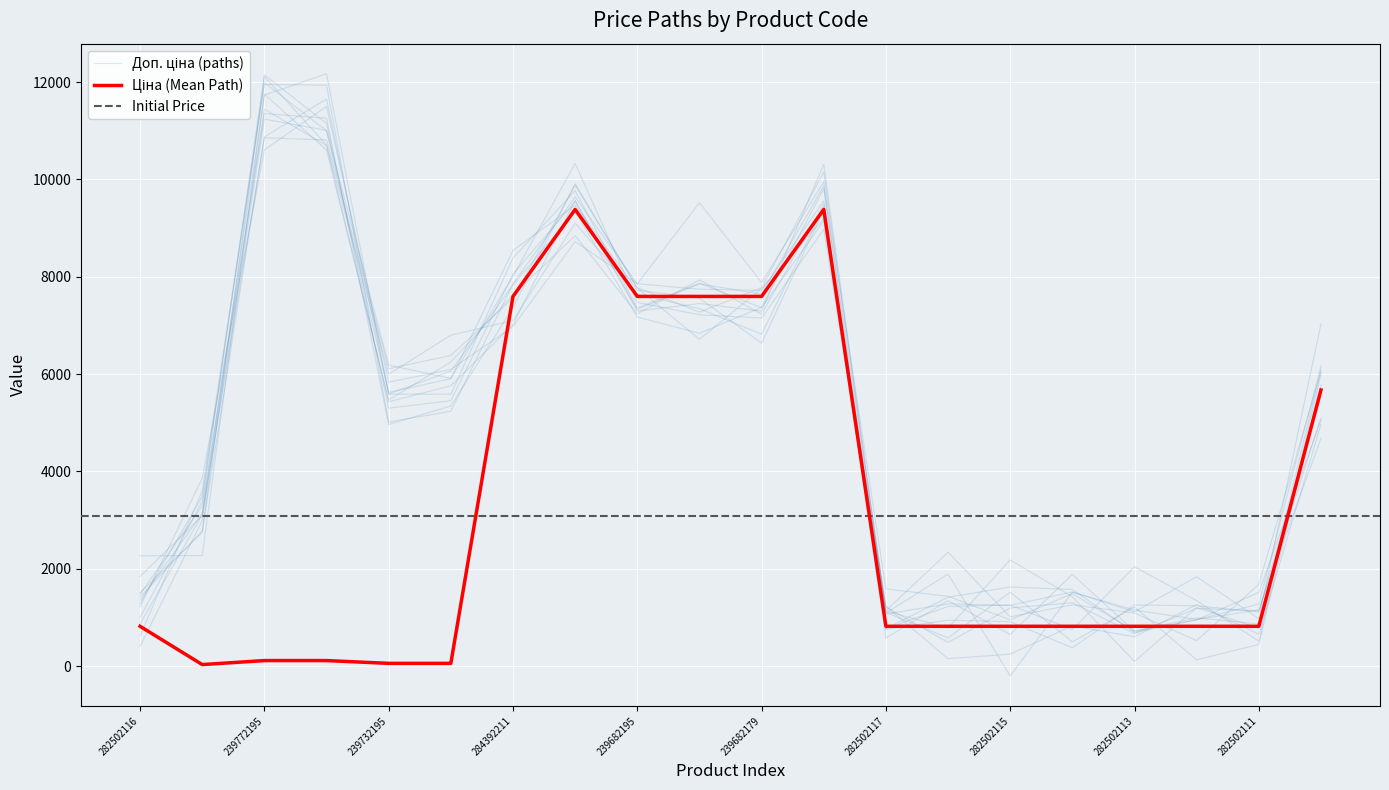

What is the minimum value for Доп. ціна?

377.4